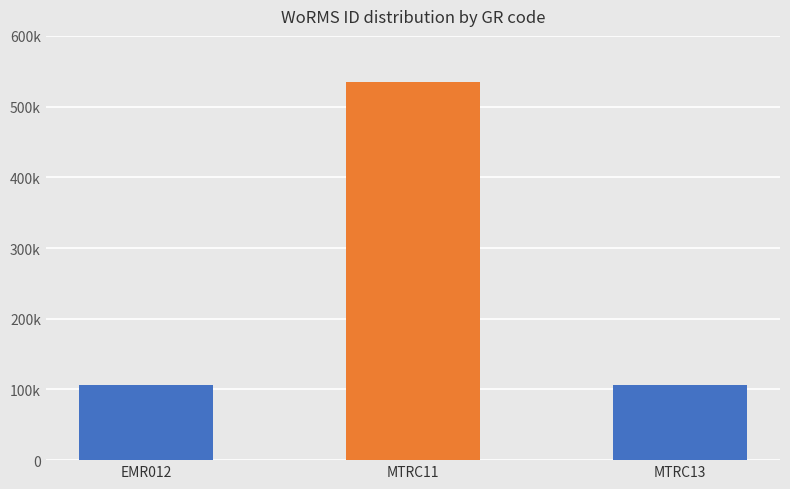

Which category has the lowest value across all series?

EMR012